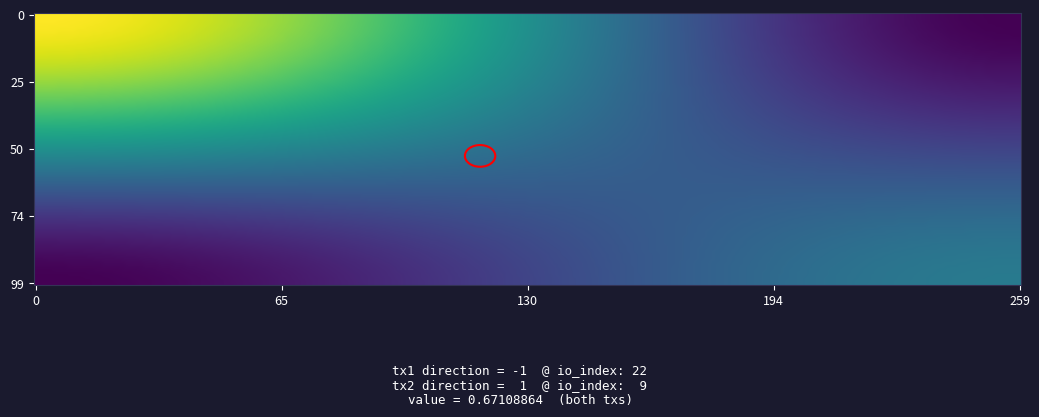

How many categories are shown in the chart?

2